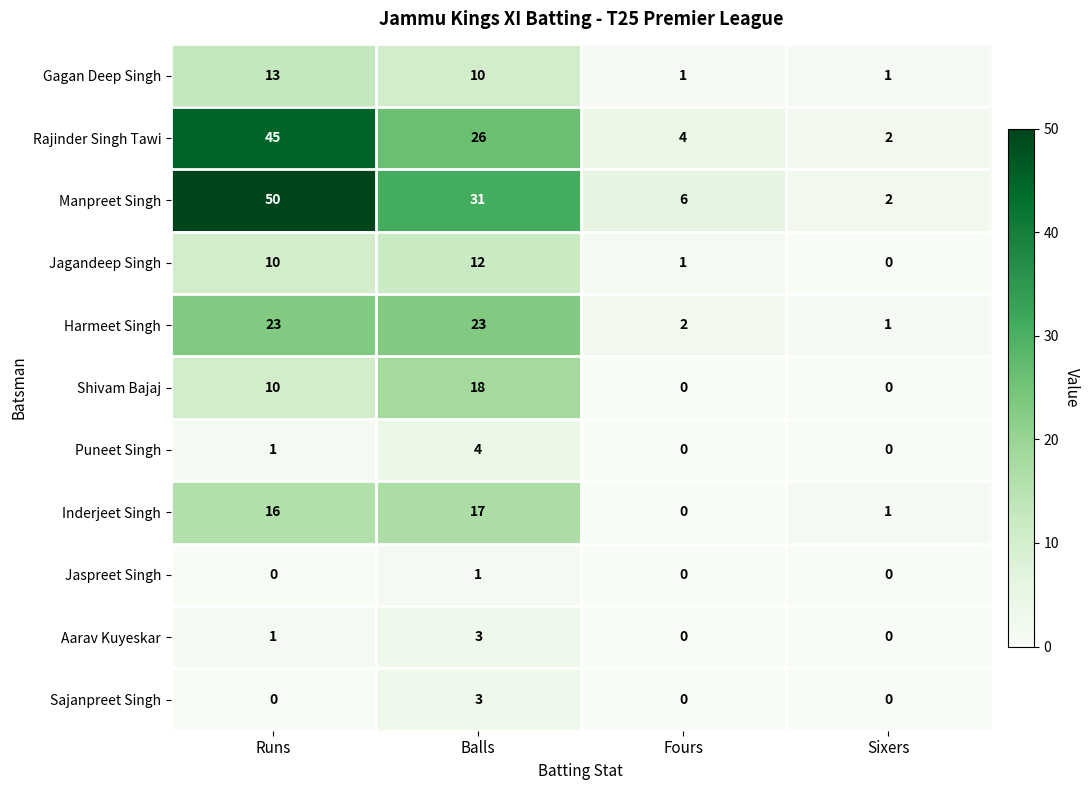

The value of Harmeet Singh at Balls is 8. True or false?

False